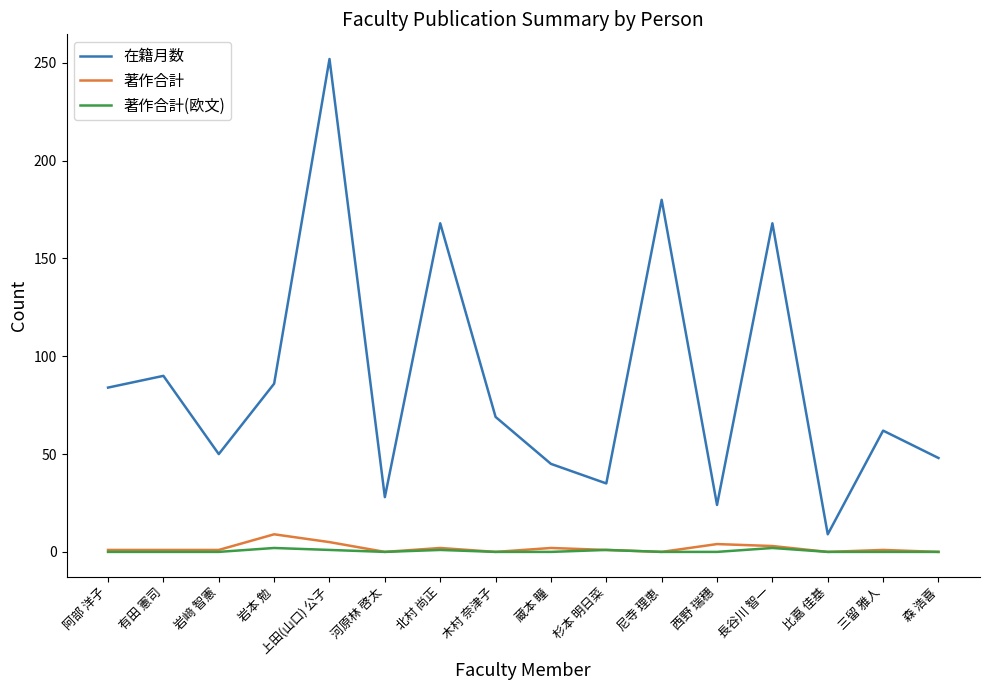

Between 河原林 啓太 and 北村 尚正, which series saw the biggest shift?

在籍月数